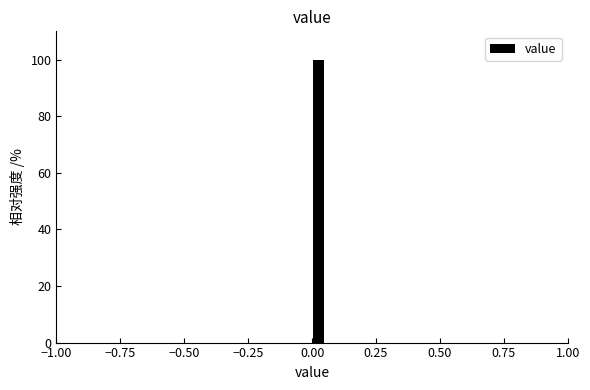

Around what value on the x-axis is the tallest bar? Give the approximate position of its centre, as read against the axis.

0.05